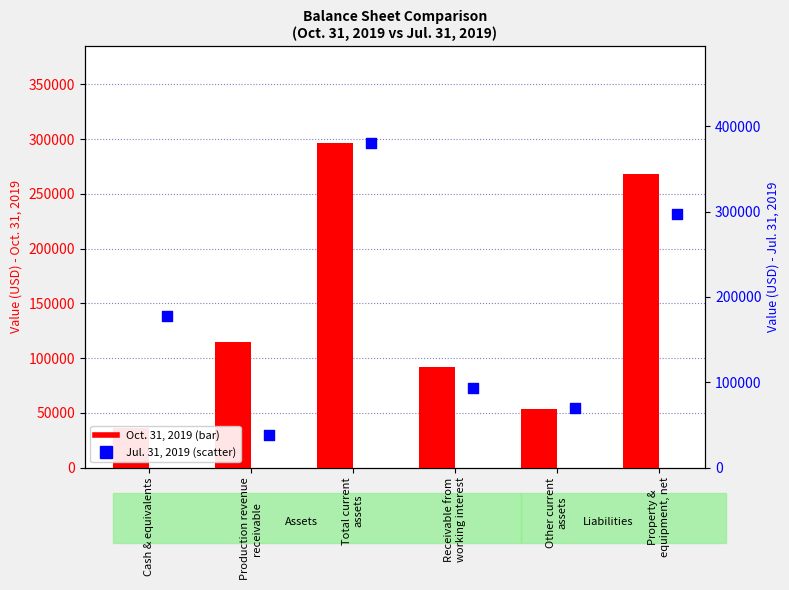

Which series has the largest Y range (max minus min)?

Jul. 31, 2019